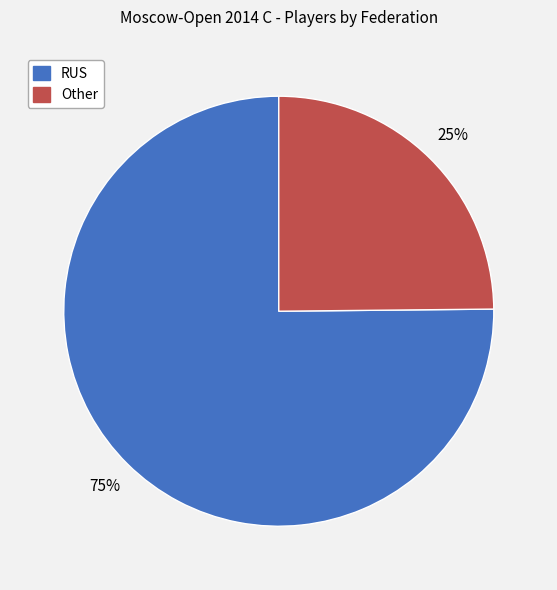

Which has a higher value, Other or RUS?

RUS